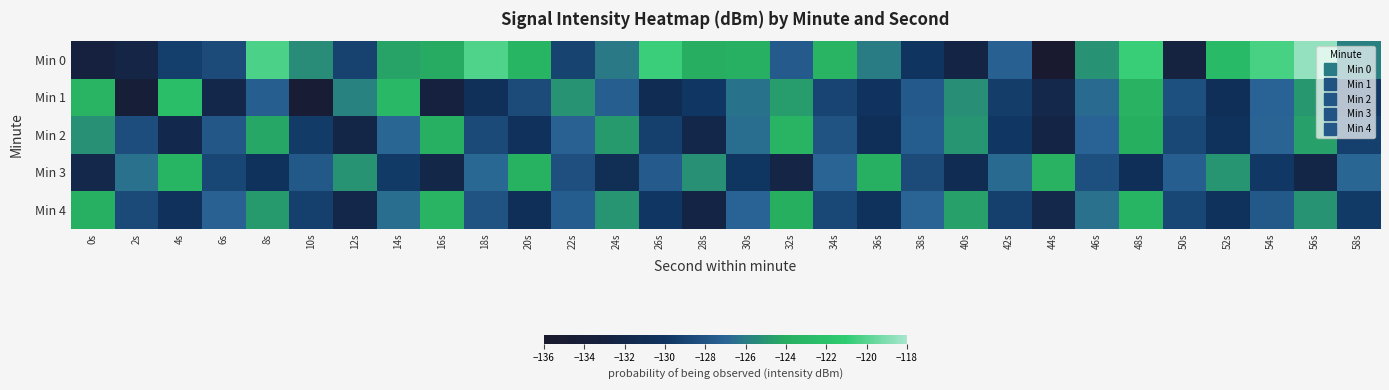

Reading left to right, list all the values displayed in this chart.

Min 0: 0s=-132.9	2s=-132.3	4s=-129.3	6s=-128.5	8s=-120.3	10s=-125.3	12s=-129.1	14s=-124.4	16s=-124.1	18s=-120.2	20s=-123.3	22s=-129.0	24s=-126.2	26s=-120.7	28s=-124.0	30s=-123.8	32s=-127.5	34s=-123.4	36s=-126.0	38s=-130.0	40s=-132.4	42s=-127.3	44s=-135.6	46s=-125.1	48s=-120.8	50s=-132.8	52s=-122.8	54s=-120.4	56s=-118.5	58s=-125.8
Min 1: 0s=-123.4	2s=-134.2	4s=-122.3	6s=-131.9	8s=-127.3	10s=-134.7	12s=-125.8	14s=-122.9	16s=-133.0	18s=-130.5	20s=-128.5	22s=-125.1	24s=-127.3	26s=-131.2	28s=-129.8	30s=-126.4	32s=-124.7	34s=-128.9	36s=-130.1	38s=-127.6	40s=-125.3	42s=-129.4	44s=-131.8	46s=-126.7	48s=-123.5	50s=-128.2	52s=-130.6	54s=-127.1	56s=-124.9	58s=-129.7
Min 2: 0s=-125.2	2s=-128.4	4s=-131.6	6s=-127.8	8s=-124.3	10s=-129.5	12s=-132.1	14s=-126.9	16s=-123.7	18s=-128.6	20s=-130.4	22s=-127.2	24s=-124.8	26s=-129.3	28s=-131.9	30s=-126.6	32s=-123.4	34s=-128.1	36s=-130.7	38s=-127.4	40s=-125.0	42s=-129.8	44s=-132.4	46s=-127.1	48s=-123.9	50s=-128.7	52s=-130.3	54s=-127.0	56s=-124.6	58s=-129.2
Min 3: 0s=-131.8	2s=-126.5	4s=-123.3	6s=-128.8	8s=-130.2	10s=-127.7	12s=-125.1	14s=-129.6	16s=-132.0	18s=-126.8	20s=-123.6	22s=-128.3	24s=-130.9	26s=-127.5	28s=-125.2	30s=-129.9	32s=-132.3	34s=-127.0	36s=-123.8	38s=-128.5	40s=-131.1	42s=-126.7	44s=-123.5	46s=-128.2	48s=-130.6	50s=-127.3	52s=-125.0	54s=-129.7	56s=-132.1	58s=-126.9
Min 4: 0s=-123.7	2s=-128.6	4s=-130.4	6s=-127.2	8s=-124.8	10s=-129.3	12s=-131.9	14s=-126.6	16s=-123.4	18s=-128.1	20s=-130.7	22s=-127.4	24s=-125.0	26s=-129.8	28s=-132.4	30s=-127.1	32s=-123.9	34s=-128.7	36s=-130.3	38s=-127.0	40s=-124.6	42s=-129.2	44s=-131.8	46s=-126.5	48s=-123.3	50s=-128.8	52s=-130.2	54s=-127.7	56s=-125.1	58s=-129.6